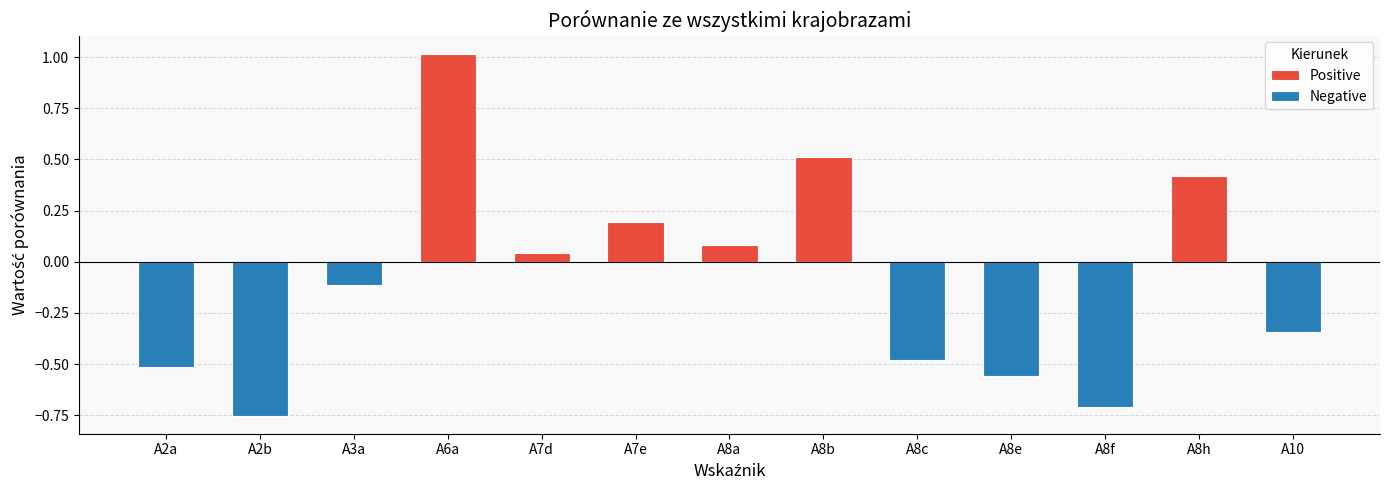

What is the maximum value for Positive?

1.0